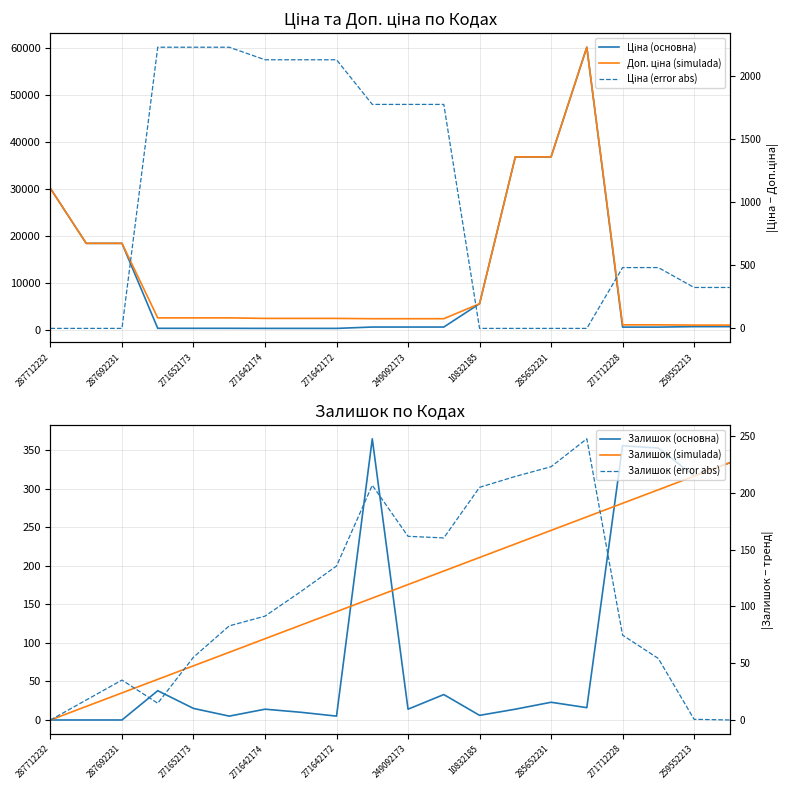

True or false: Доп. ціна (simulada) has more than 2 points higher than both neighbors.

False